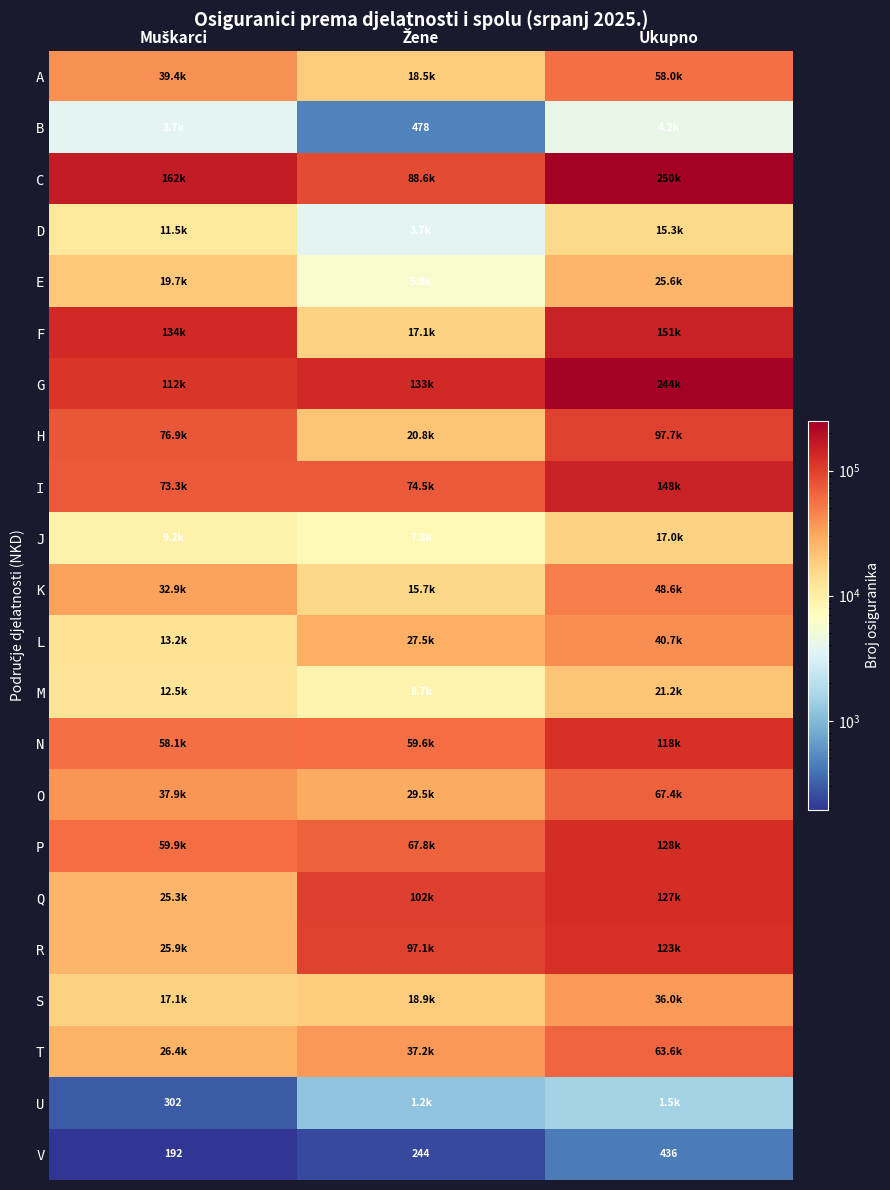

What is the difference between the highest and lowest values at Žene?

132599